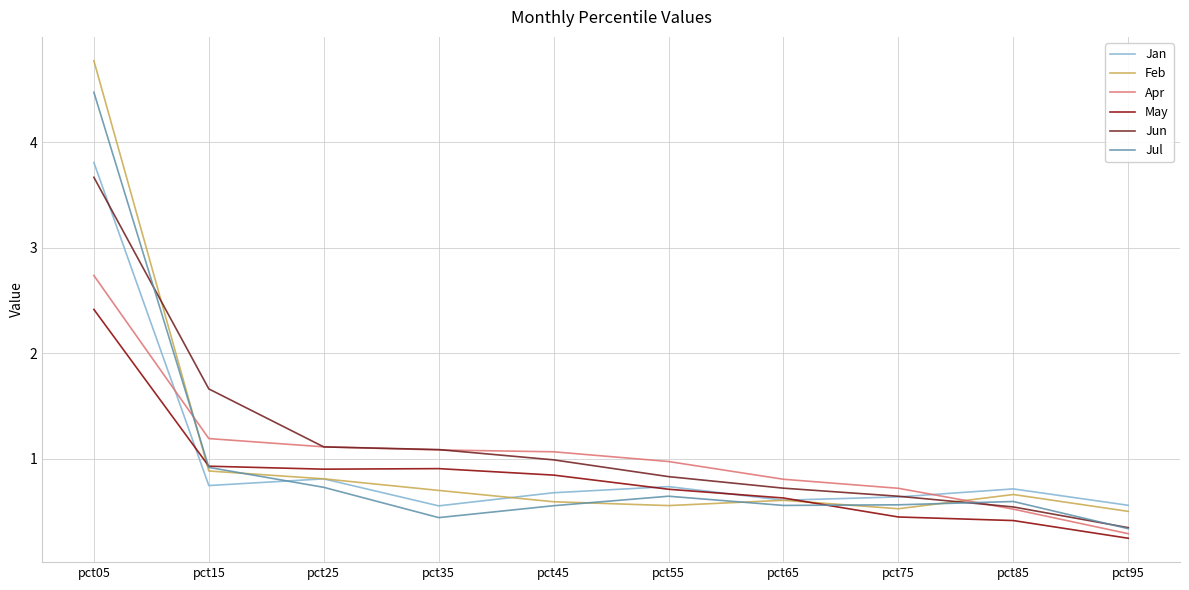

Reading right to left, extract all data points from this chart.

Jan: 0.6	0.7	0.6	0.6	0.7	0.7	0.6	0.8	0.7	3.8
Feb: 0.5	0.7	0.5	0.6	0.6	0.6	0.7	0.8	0.9	4.8
Apr: 0.3	0.5	0.7	0.8	1.0	1.1	1.1	1.1	1.2	2.7
May: 0.2	0.4	0.4	0.6	0.7	0.8	0.9	0.9	0.9	2.4
Jun: 0.3	0.5	0.6	0.7	0.8	1.0	1.1	1.1	1.7	3.7
Jul: 0.3	0.6	0.6	0.6	0.6	0.6	0.4	0.7	0.9	4.5